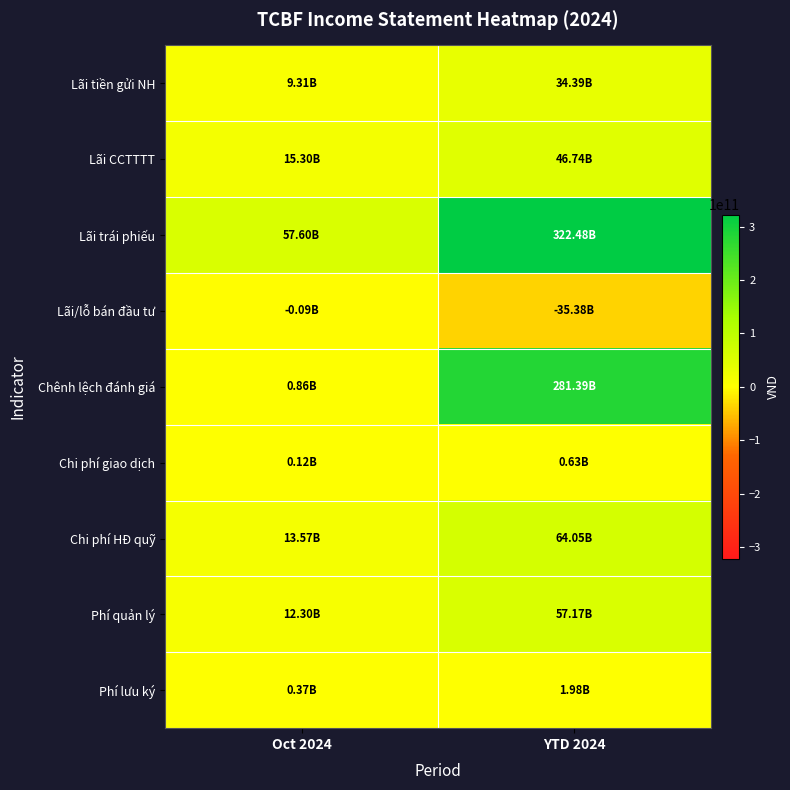

Reading right to left, what are all the values shown in this chart?

Lãi tiền gửi NH: YTD 2024=34387409471	Oct 2024=9309615085
Lãi CCTTTT: YTD 2024=46738328766	Oct 2024=15299424657
Lãi trái phiếu: YTD 2024=322481165376	Oct 2024=57601936890
Lãi/lỗ bán đầu tư: YTD 2024=-35379021194	Oct 2024=-87141745
Chênh lệch đánh giá: YTD 2024=281388482367	Oct 2024=862145946
Chi phí giao dịch: YTD 2024=634053688	Oct 2024=115852160
Chi phí HĐ quỹ: YTD 2024=64050620256	Oct 2024=13566572068
Phí quản lý: YTD 2024=57166570690	Oct 2024=12303799760
Phí lưu ký: YTD 2024=1984326033	Oct 2024=369370960